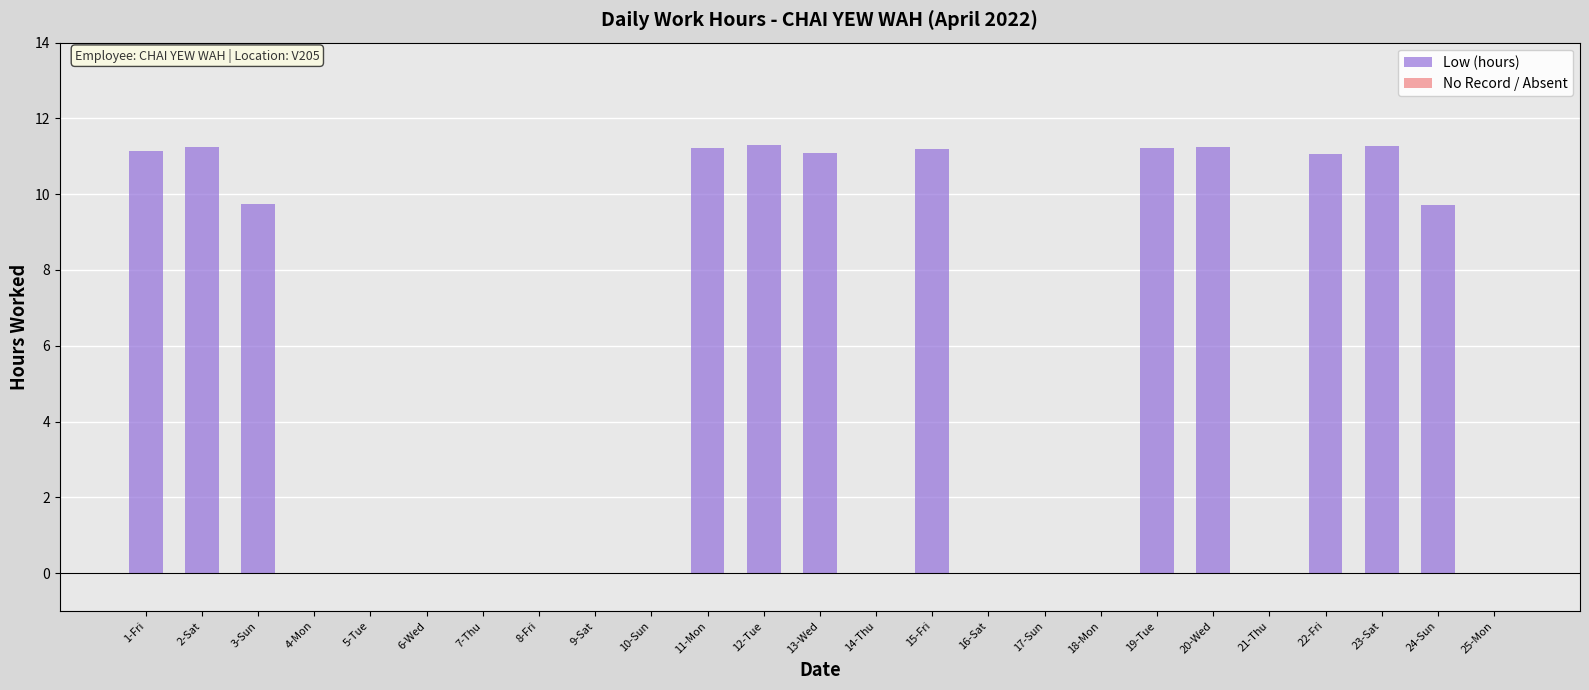

What is the sum of the values at 3-Sun and 7-Thu?

9.7